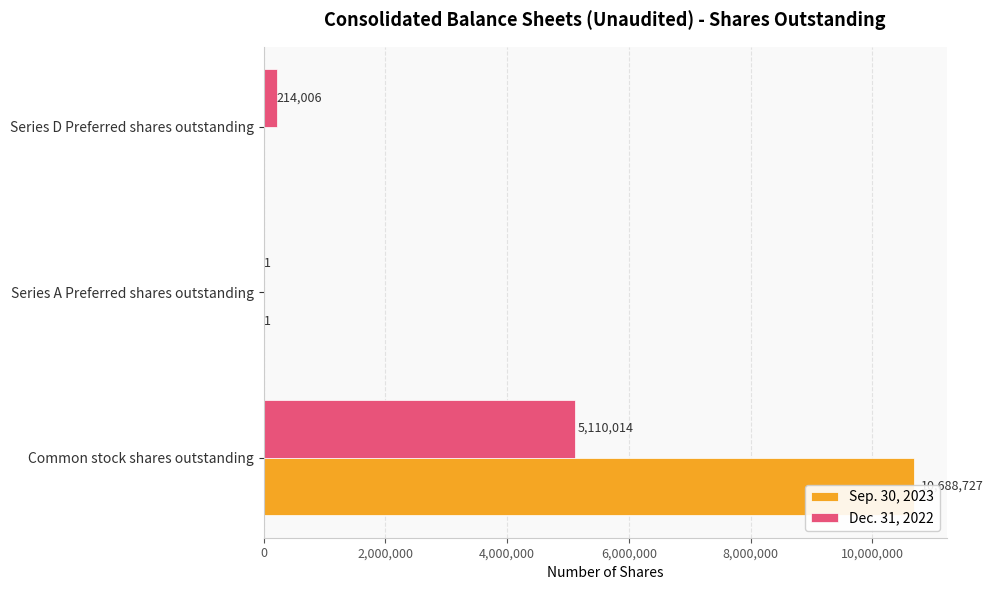

Reading right to left, what are all the values shown in this chart?

Sep. 30, 2023: 0	1	10688727
Dec. 31, 2022: 214006	1	5110014